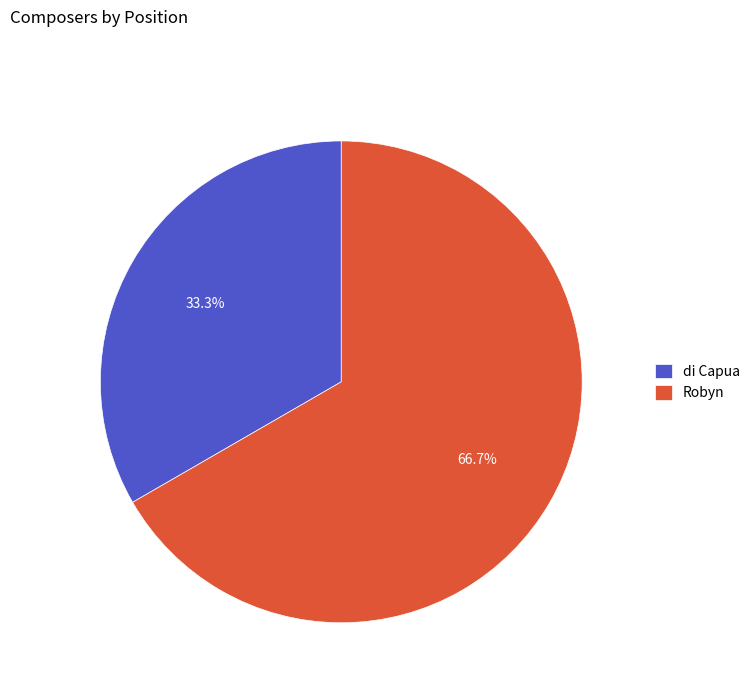

Which category has the biggest portion of the pie?

Robyn